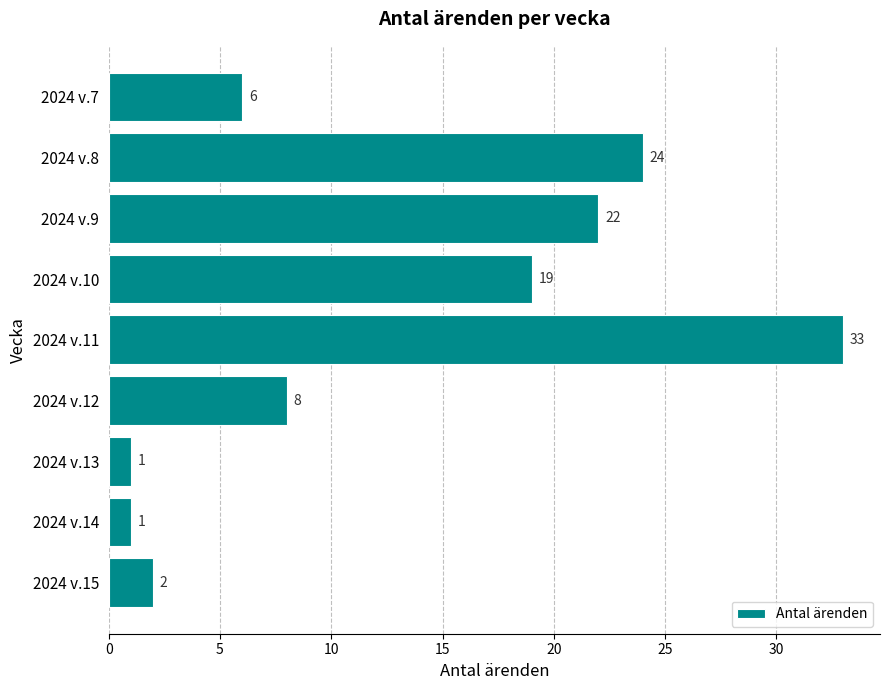

Reading top to bottom, transcribe all the data shown in this chart.

6	24	22	19	33	8	1	1	2